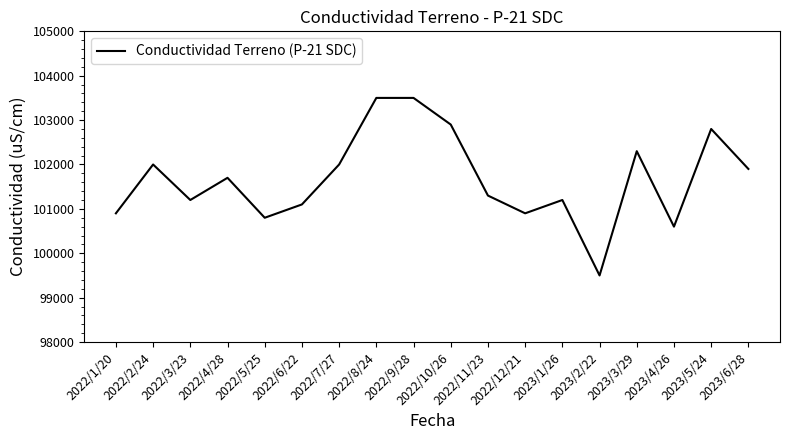

How many categories are shown in the chart?

18